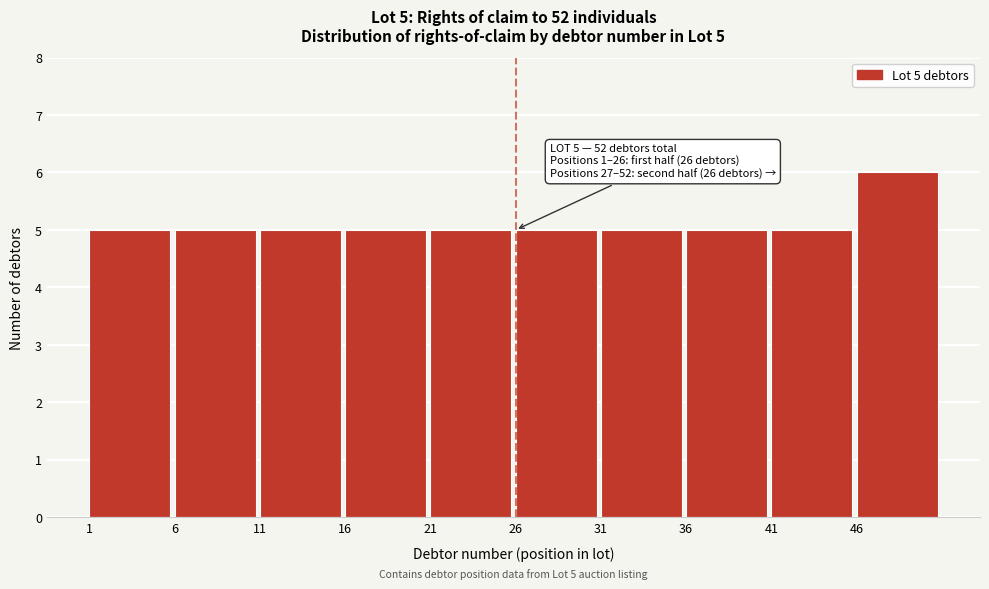

Over which range of the x-axis is the bar tallest?

46 to 51